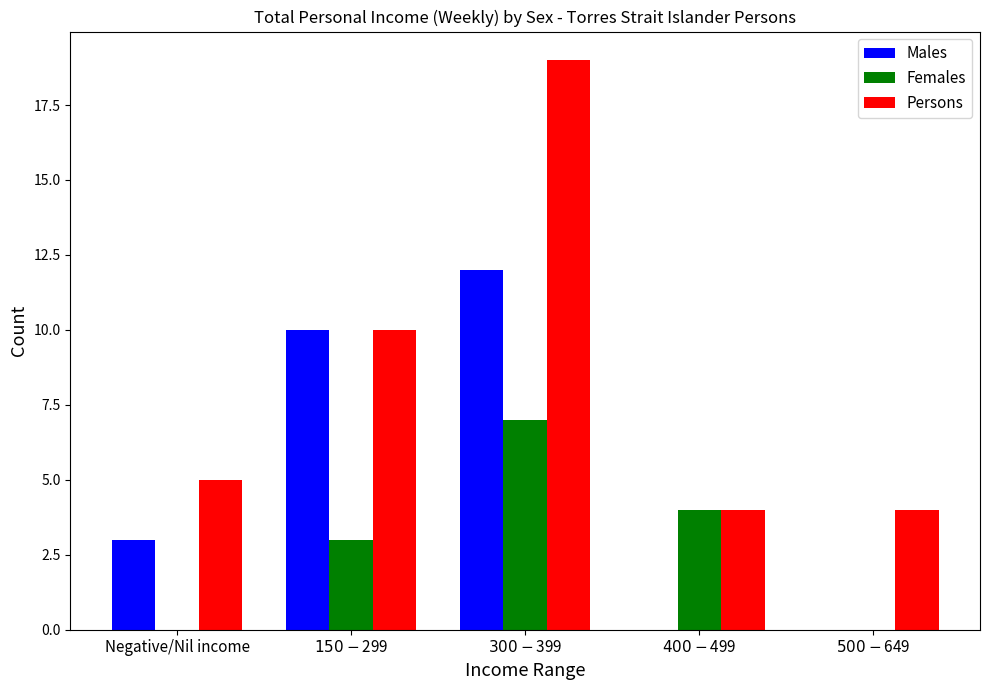

Which series has the largest range (max minus min)?

Persons